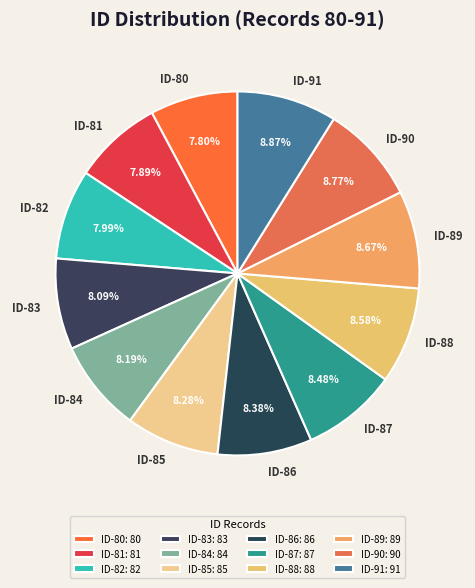

Count the number of slices in the pie.

12